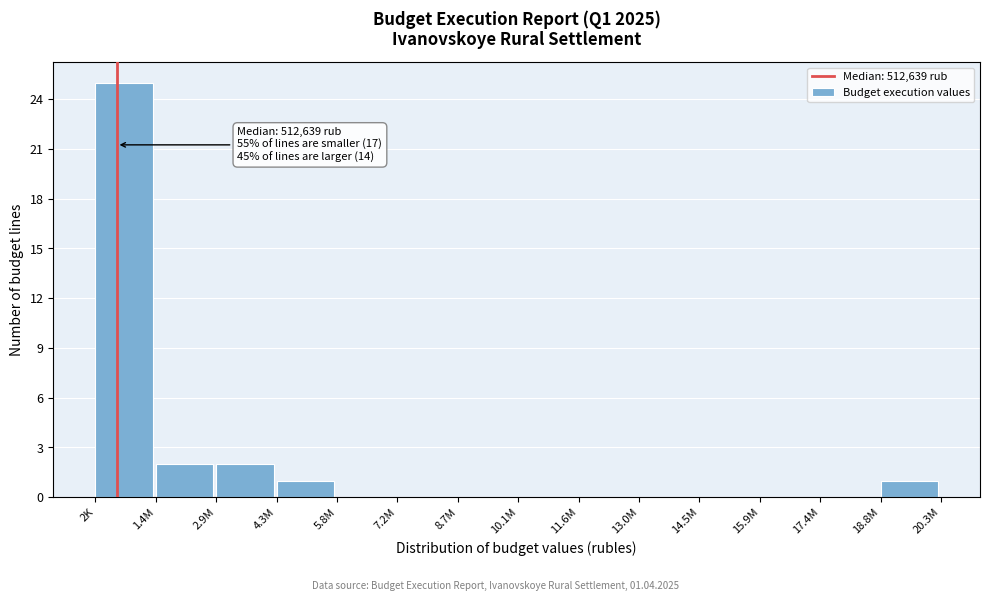

Reading right to left, extract all data points from this chart.

18.8M=1	17.4M=0	15.9M=0	14.5M=0	13.0M=0	11.6M=0	10.1M=0	8.7M=0	7.2M=0	5.8M=0	4.3M=1	2.9M=2	1.4M=2	2K=25